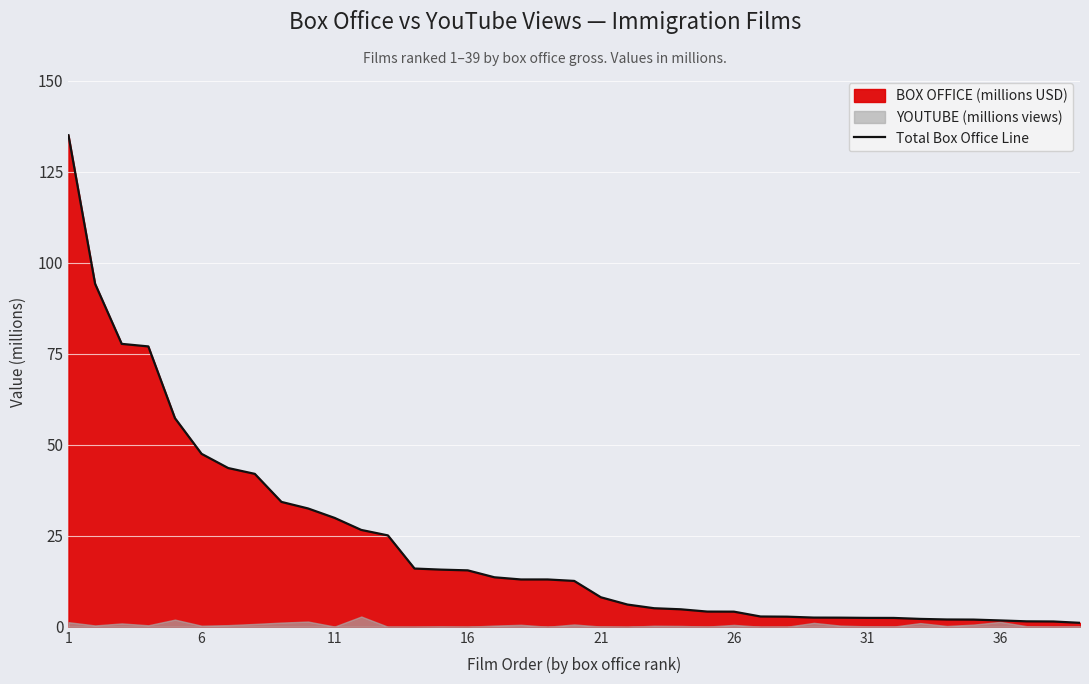

The Total Box Office Line series shows 21.3 at 16. True or false?

False